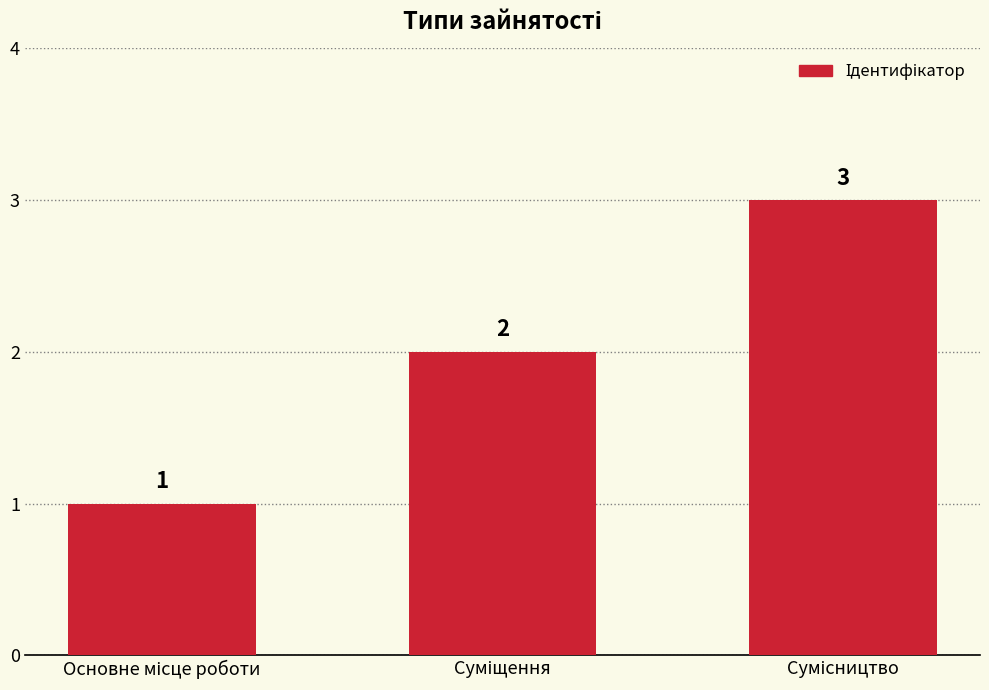

What is the greatest value displayed?

3